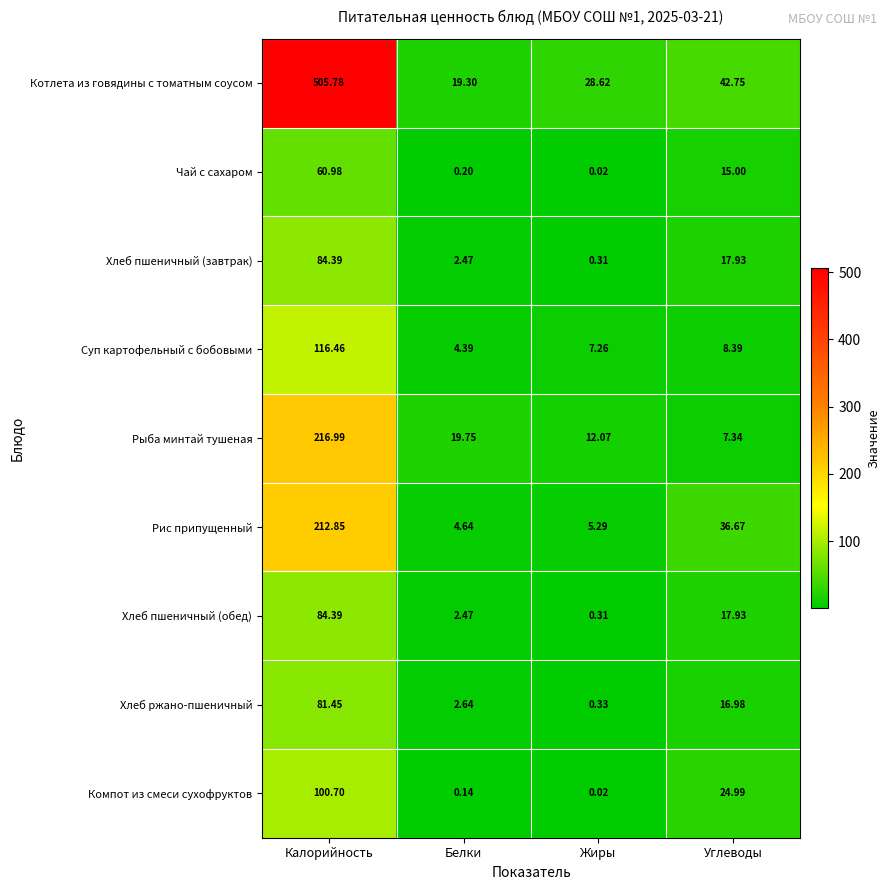

Which category has the highest value across all series?

Калорийность